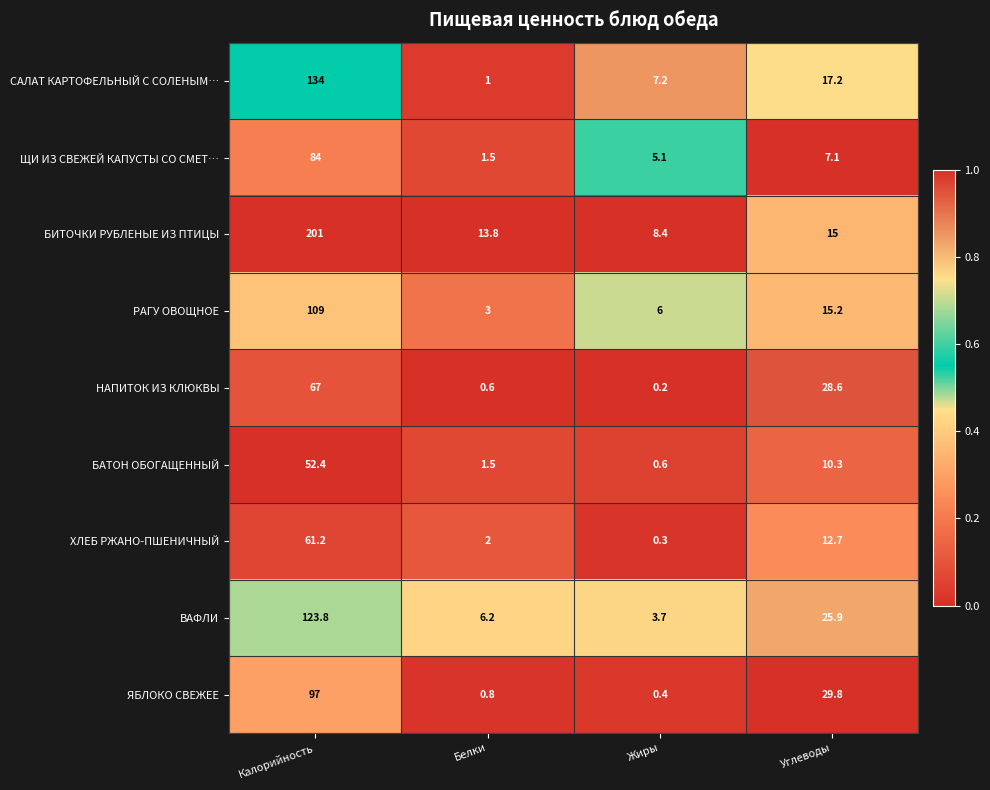

Which series changed the most between Жиры and Углеводы?

ЯБЛОКО СВЕЖЕЕ